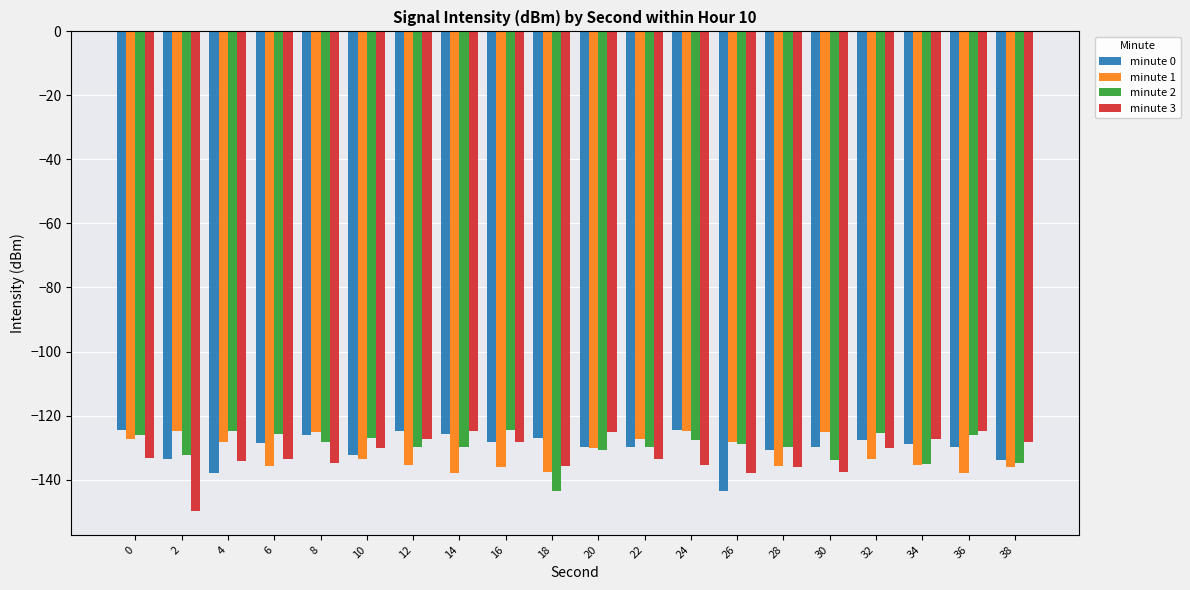

How many values in the minute 3 series exceed -133?

9